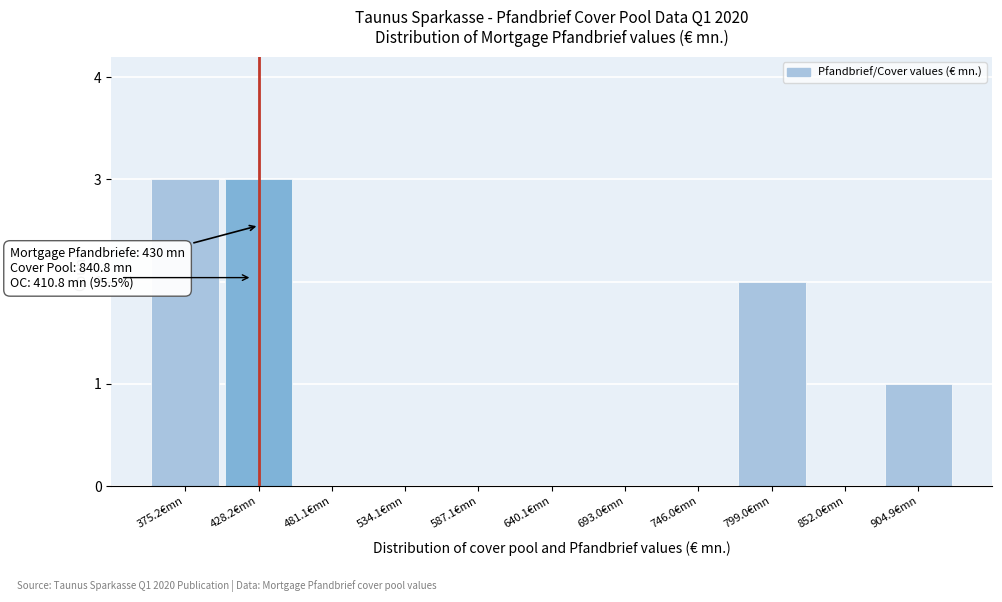

Reading left to right, transcribe all the data shown in this chart.

375.2€mn=3	428.2€mn=3	481.1€mn=0	534.1€mn=0	587.1€mn=0	640.1€mn=0	693.0€mn=0	746.0€mn=0	799.0€mn=2	852.0€mn=0	904.9€mn=1